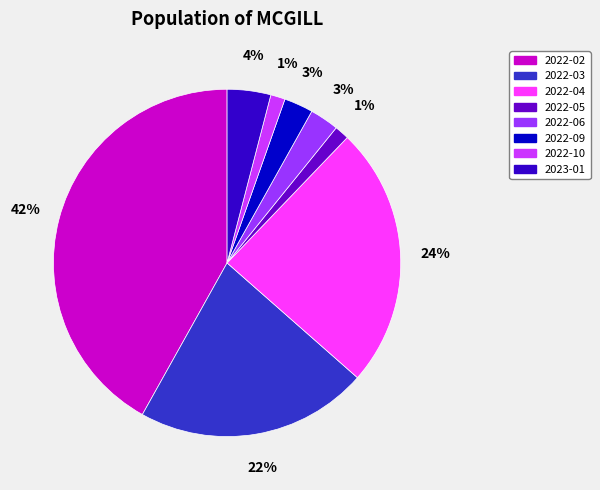

How many segments does this pie chart have?

8